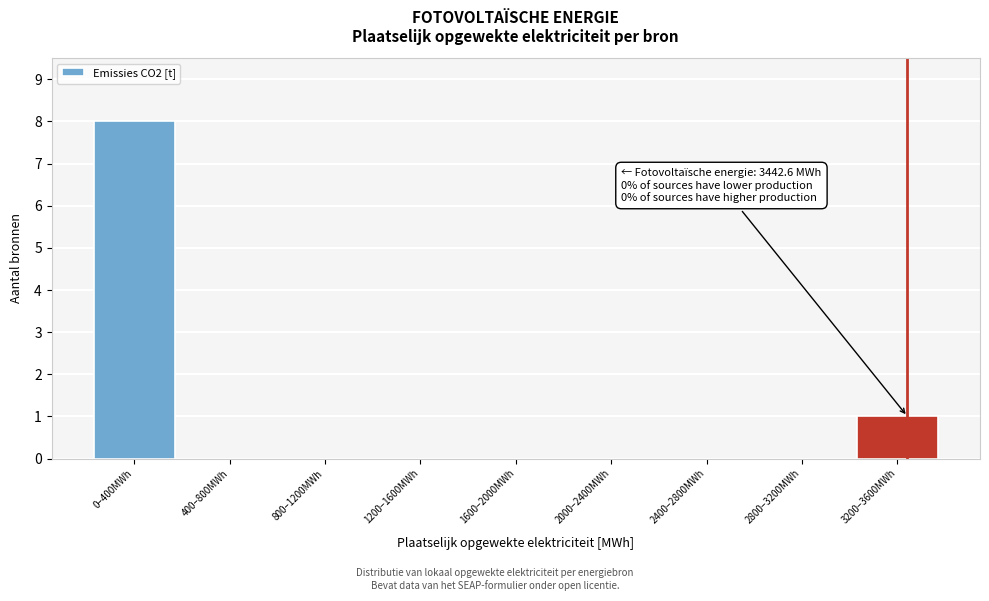

Reading left to right, extract all data points from this chart.

0–400MWh=8	400–800MWh=0	800–1200MWh=0	1200–1600MWh=0	1600–2000MWh=0	2000–2400MWh=0	2400–2800MWh=0	2800–3200MWh=0	3200–3600MWh=1